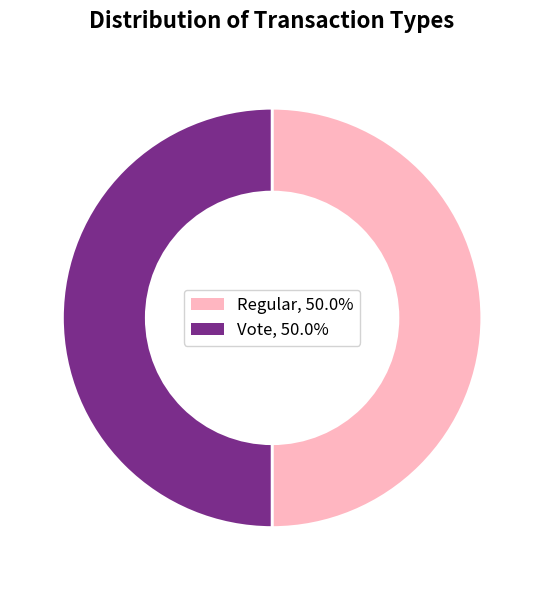

The Vote slice represents 99% of the pie. True or false?

False